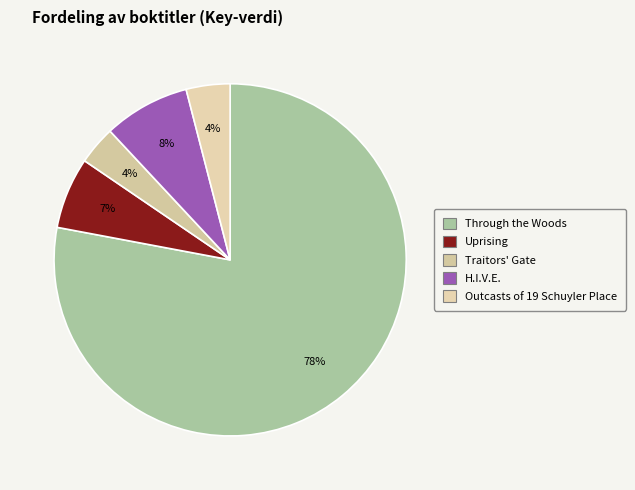

Rank the categories by value from lowest to highest.

Traitors' Gate, Outcasts of 19 Schuyler Place, Uprising, H.I.V.E., Through the Woods